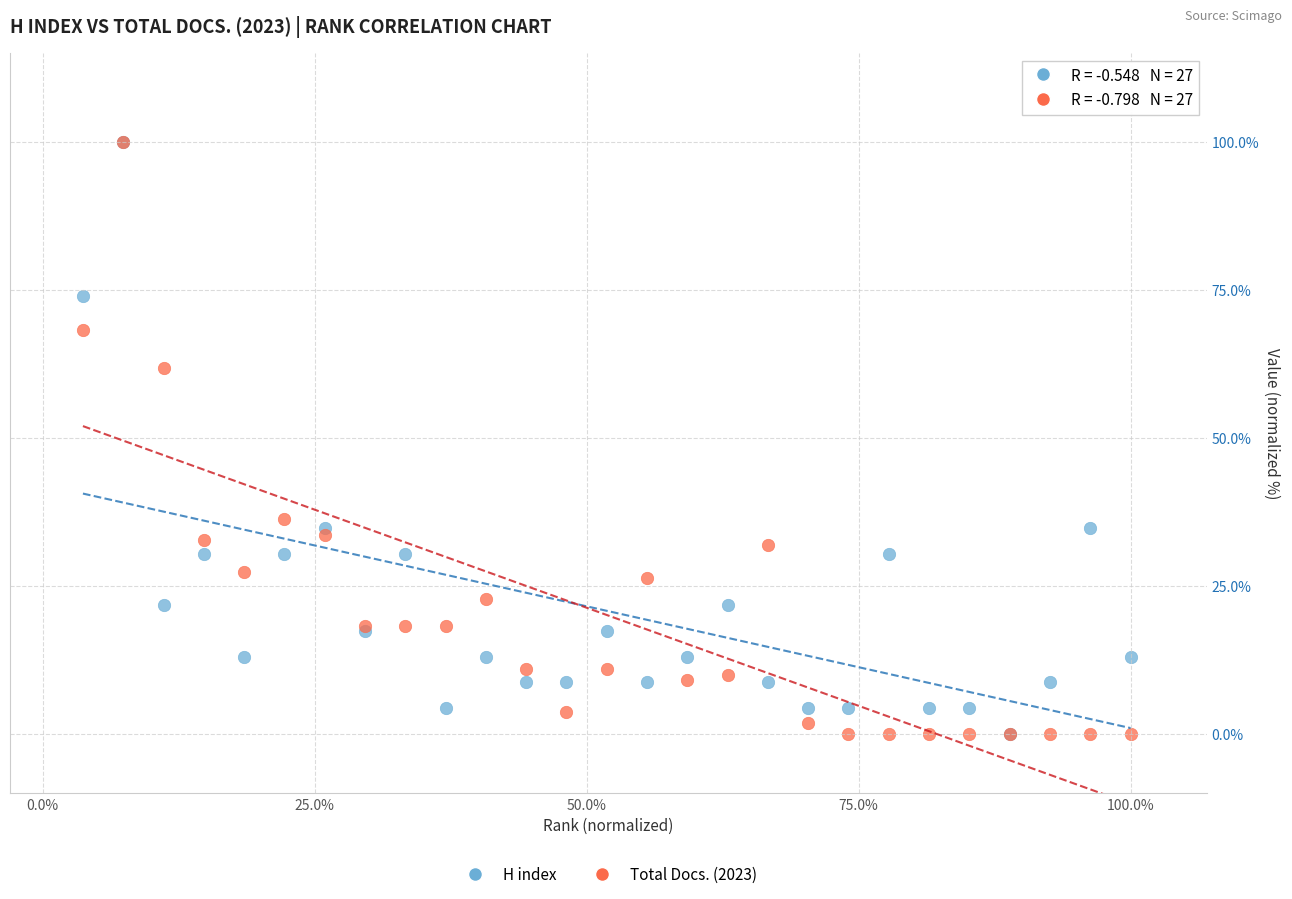

Across all series, what Y value is closest to 50?

61.8